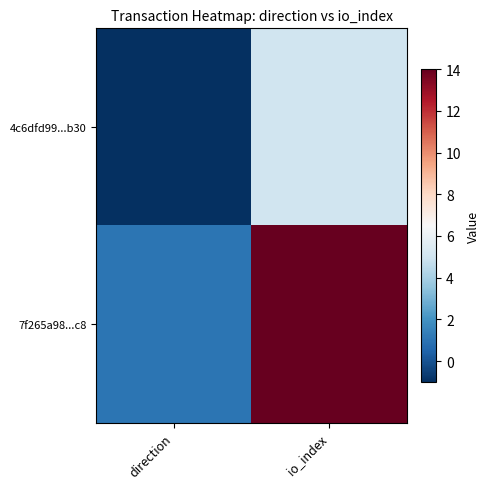

Reading right to left, list all the values displayed in this chart.

4c6dfd99...b30: io_index=5	direction=-1
7f265a98...c8: io_index=14	direction=1